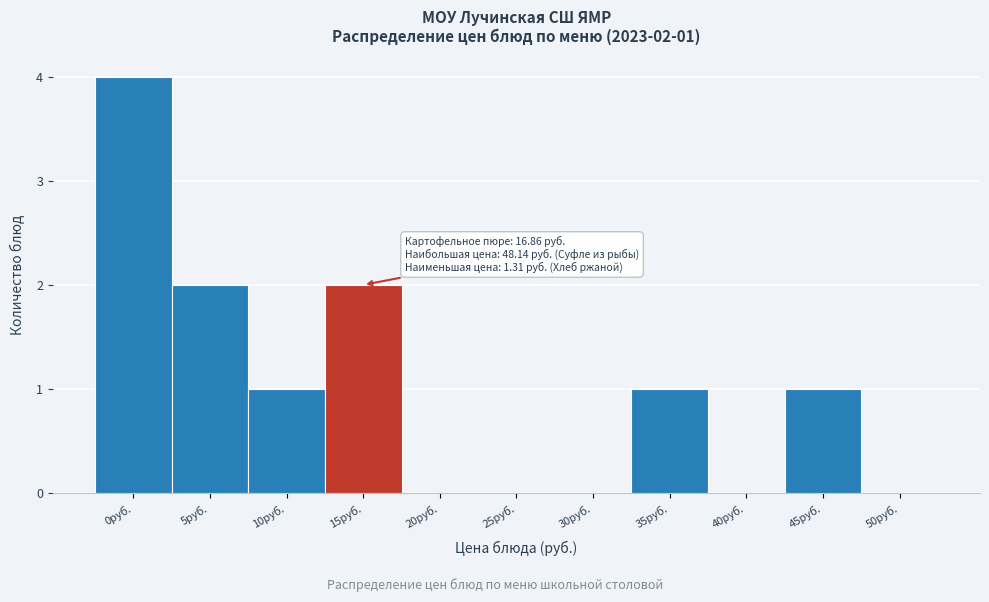

Reading left to right, extract all data points from this chart.

0руб.=4	5руб.=2	10руб.=1	15руб.=2	20руб.=0	25руб.=0	30руб.=0	35руб.=1	40руб.=0	45руб.=1	50руб.=0